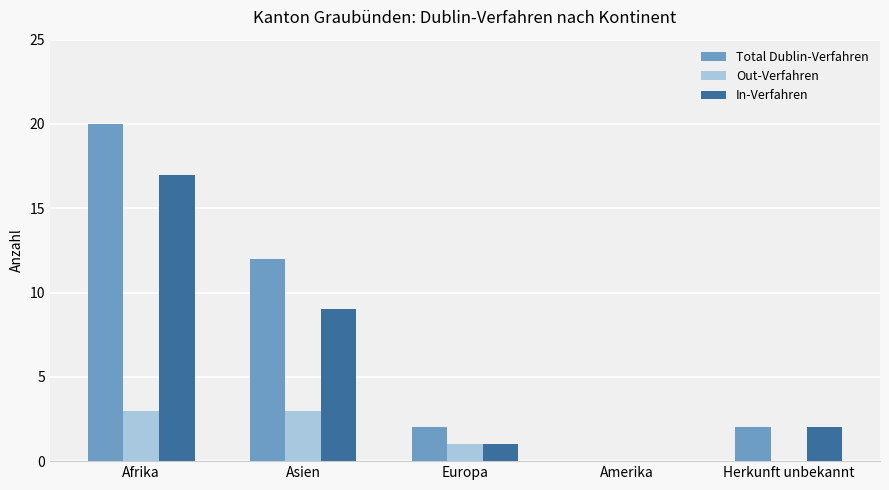

Where is In-Verfahren nearest to the value 8?

Asien